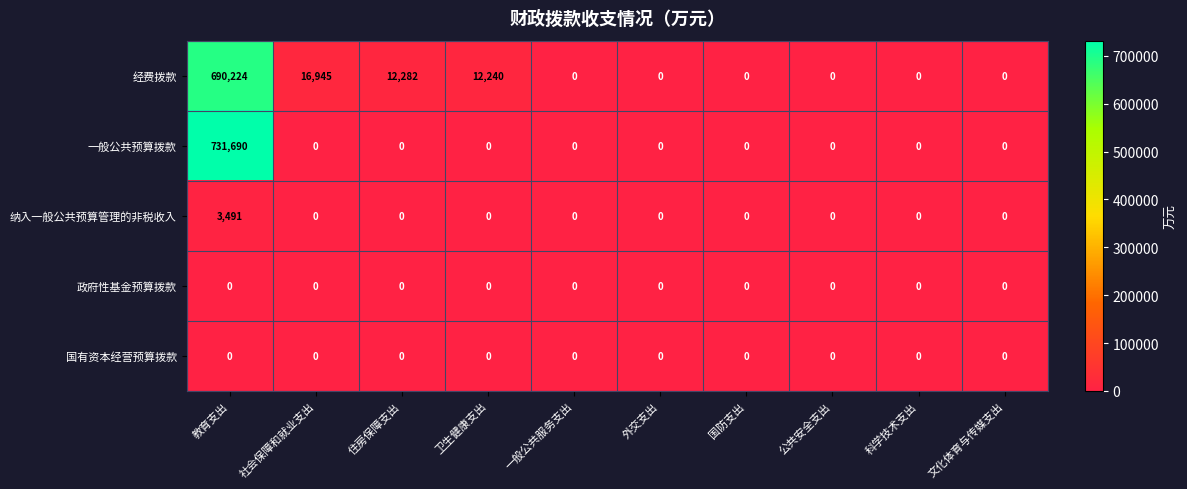

At which category is the sum across all series the highest?

教育支出